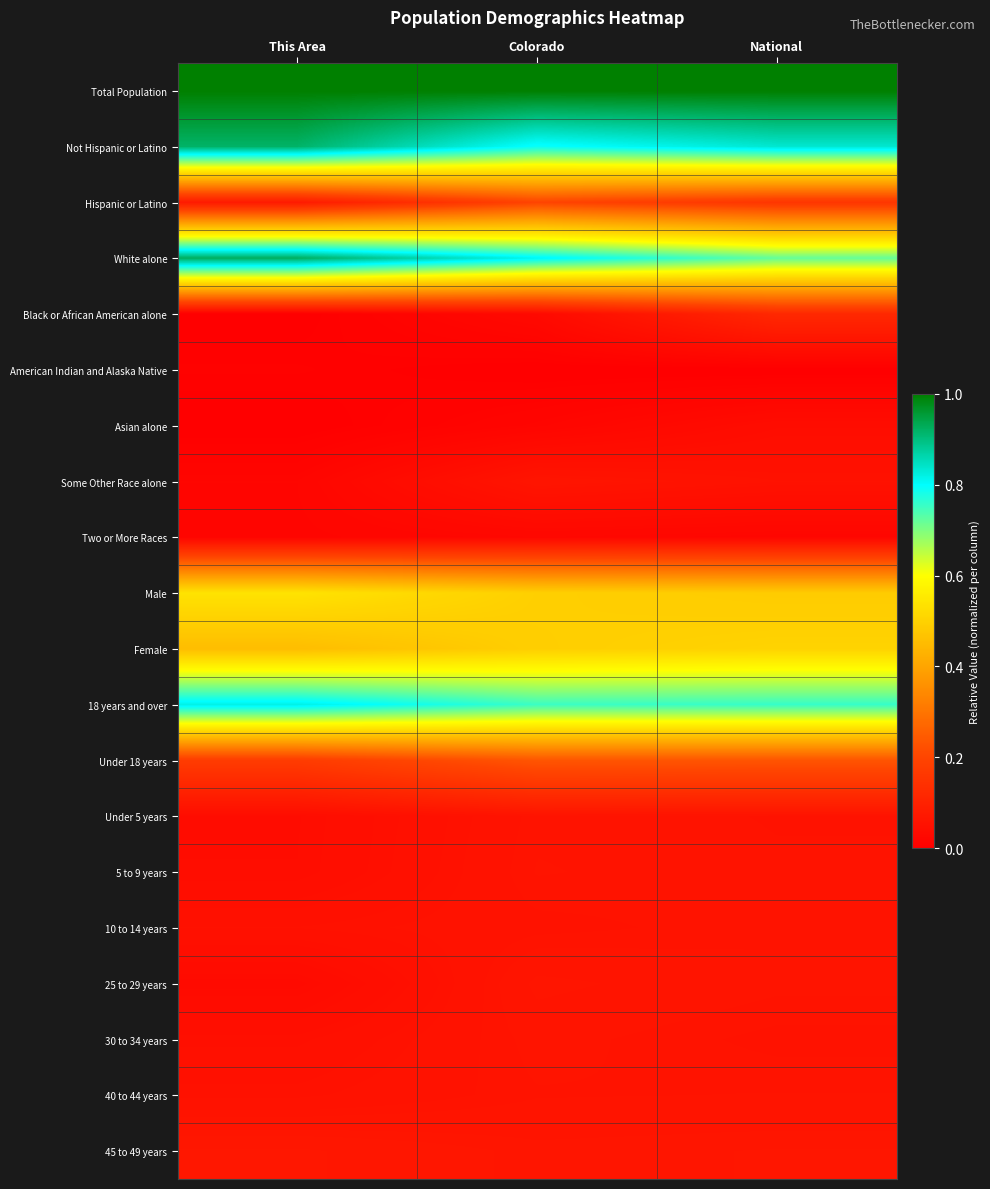

At which category is the sum across all series the highest?

National